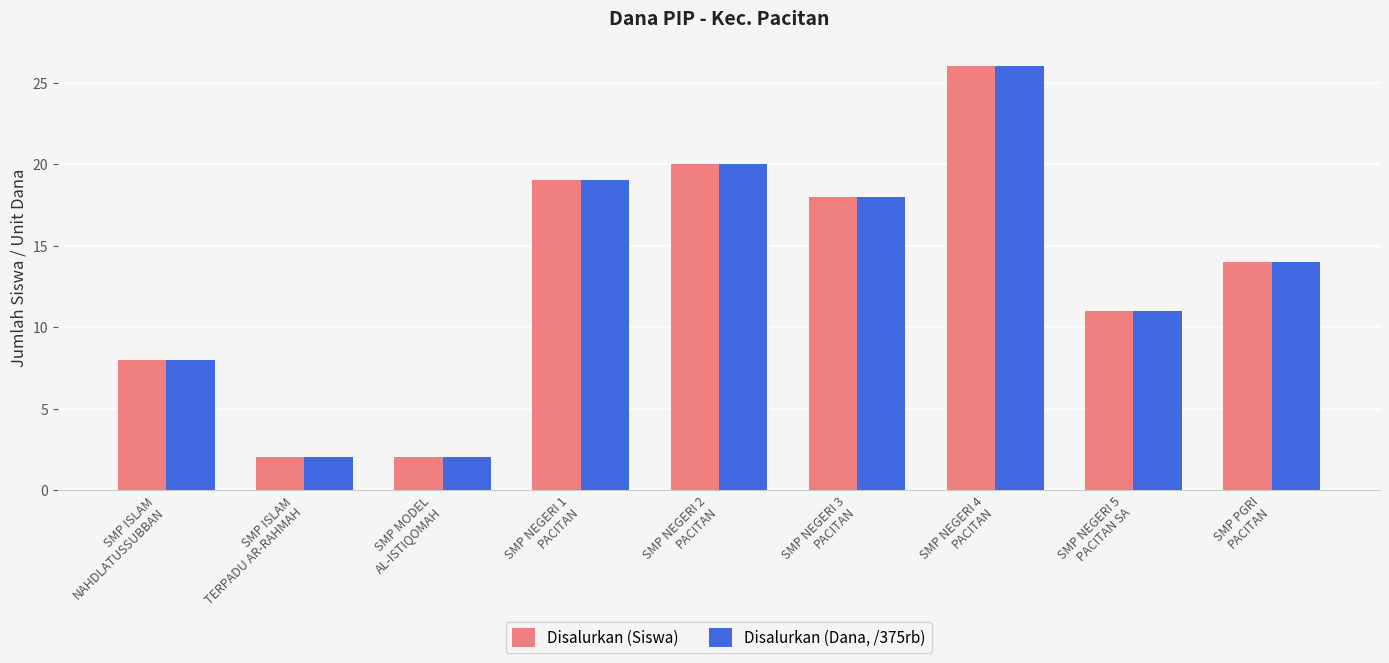

What is the maximum value for Disalurkan (Siswa)?

26